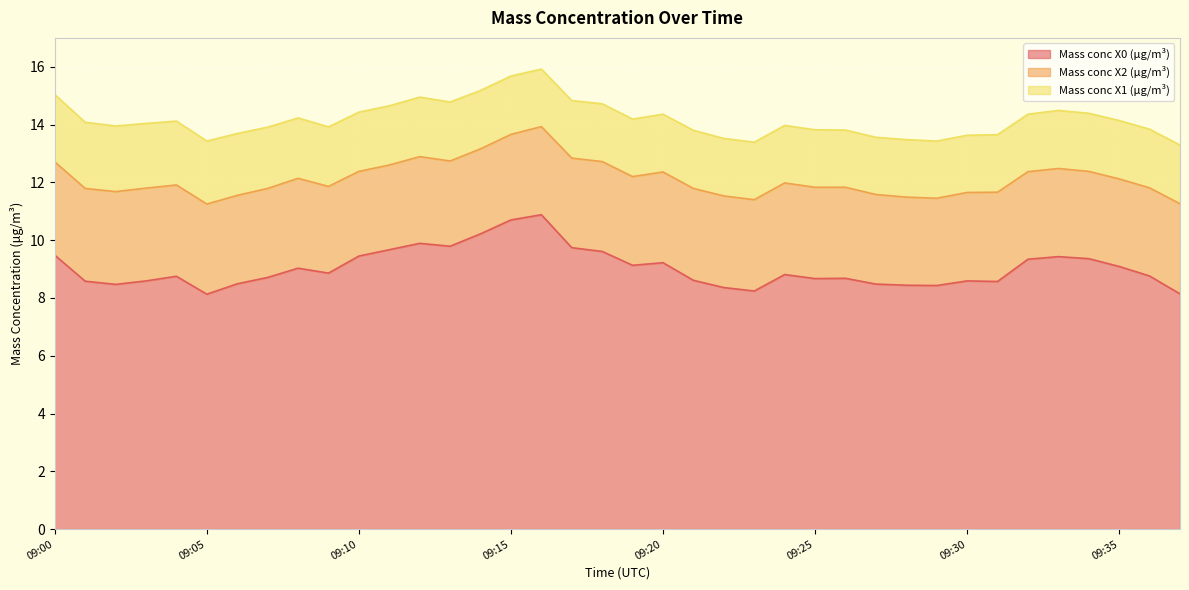

How many lines are shown in the chart?

3